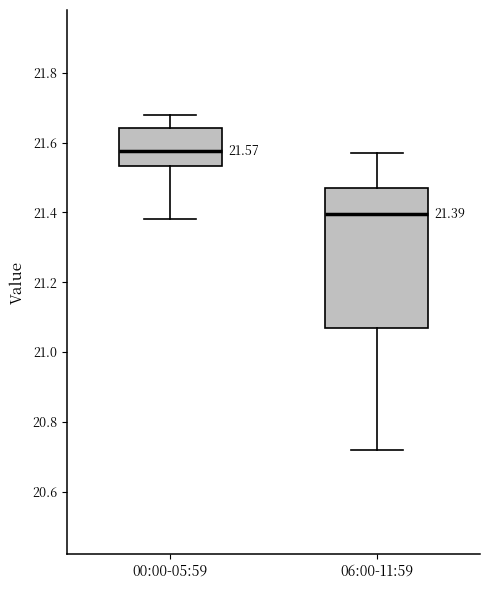

Comparing the boxes themselves (not the whiskers), which one is the tallest?

06:00-11:59